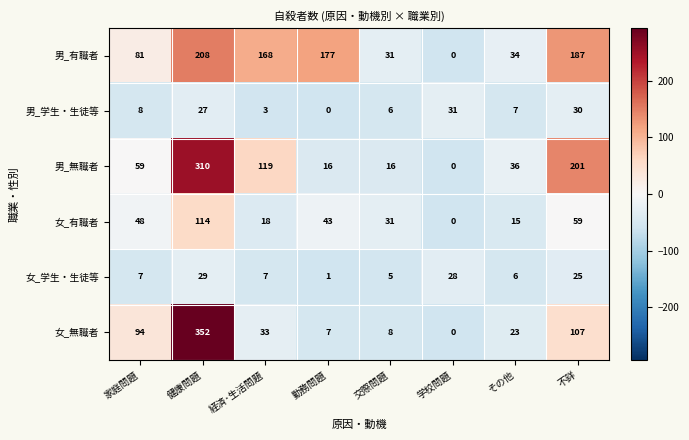

Rank the categories by 男_学生・生徒等 value from lowest to highest.

勤務問題, 経済･生活問題, 交際問題, その他, 家庭問題, 健康問題, 不詳, 学校問題